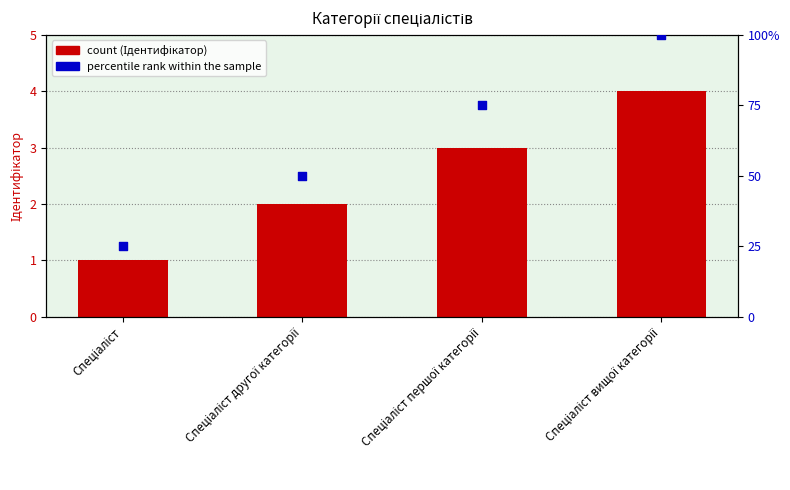

At how many categories does at least one series exceed 48?

3